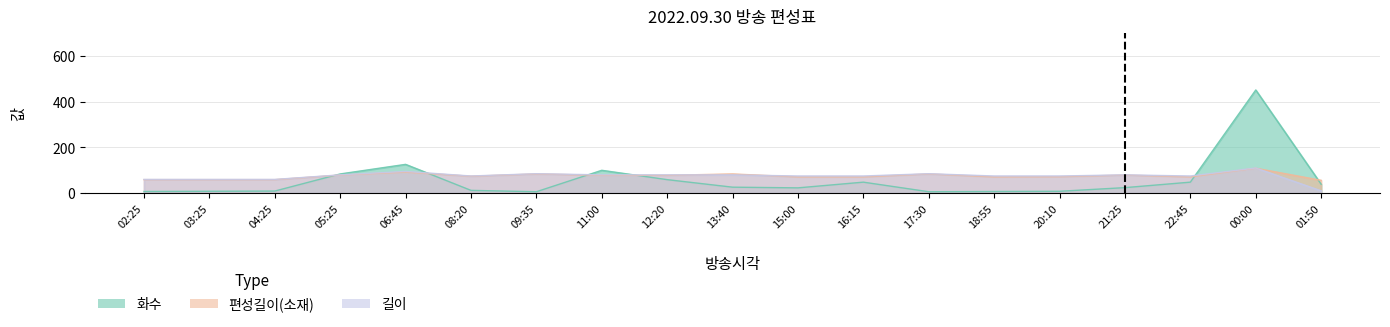

What is the value of the 화수 point at the 13th from the left?

6